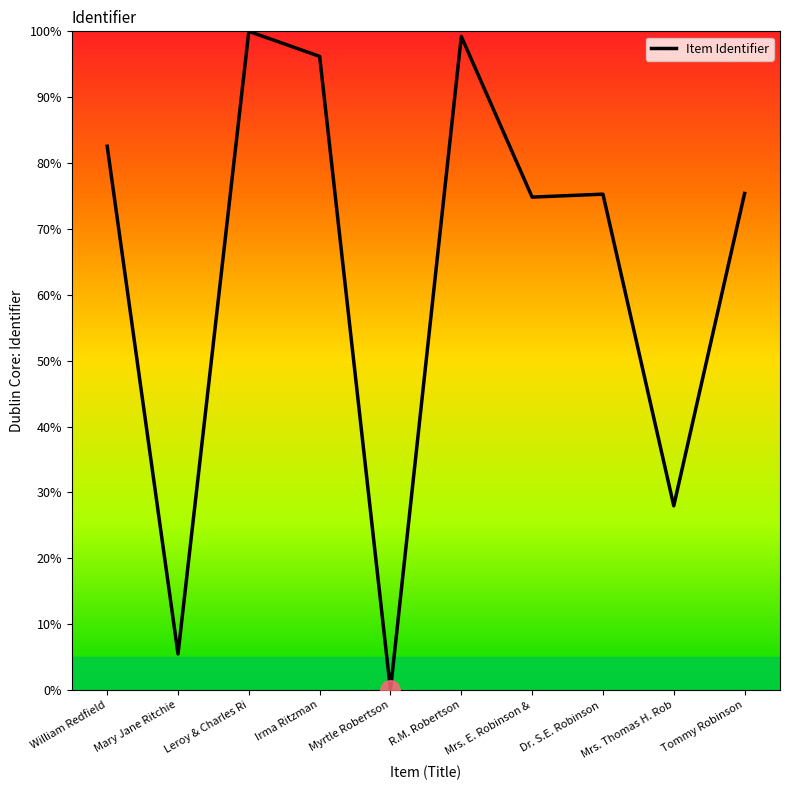

True or false: the data shows 168.6 at R.M. Robertson.

False